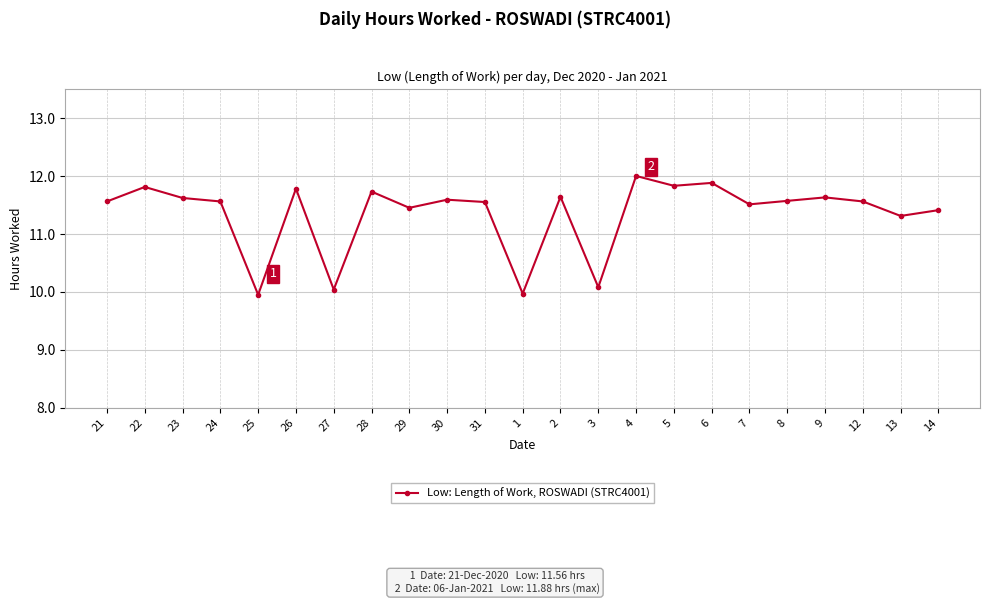

What is the ratio of the value at 23 to the value at 8?

1.0